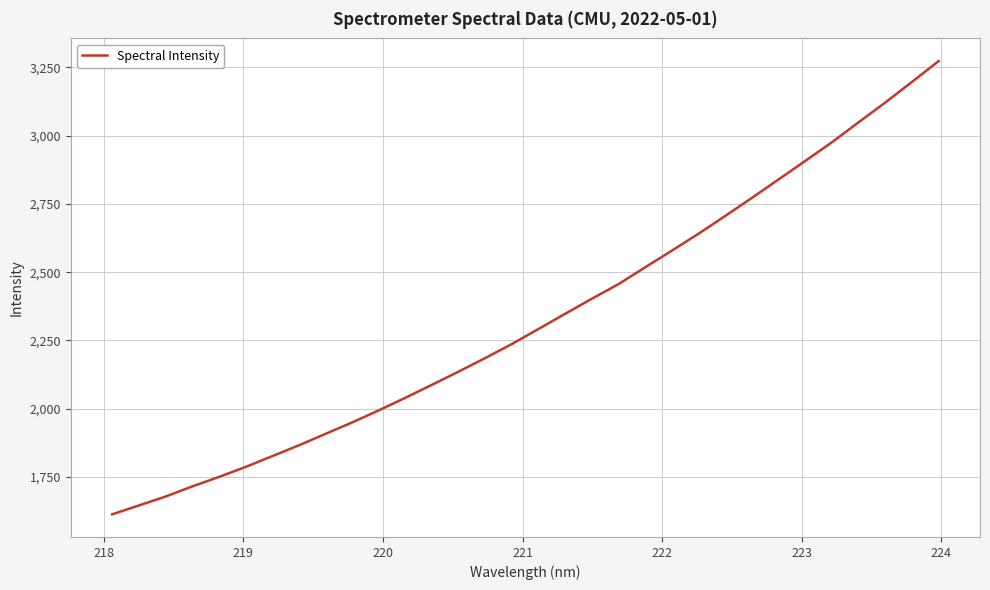

What is the maximum value shown in the chart?

3273.1